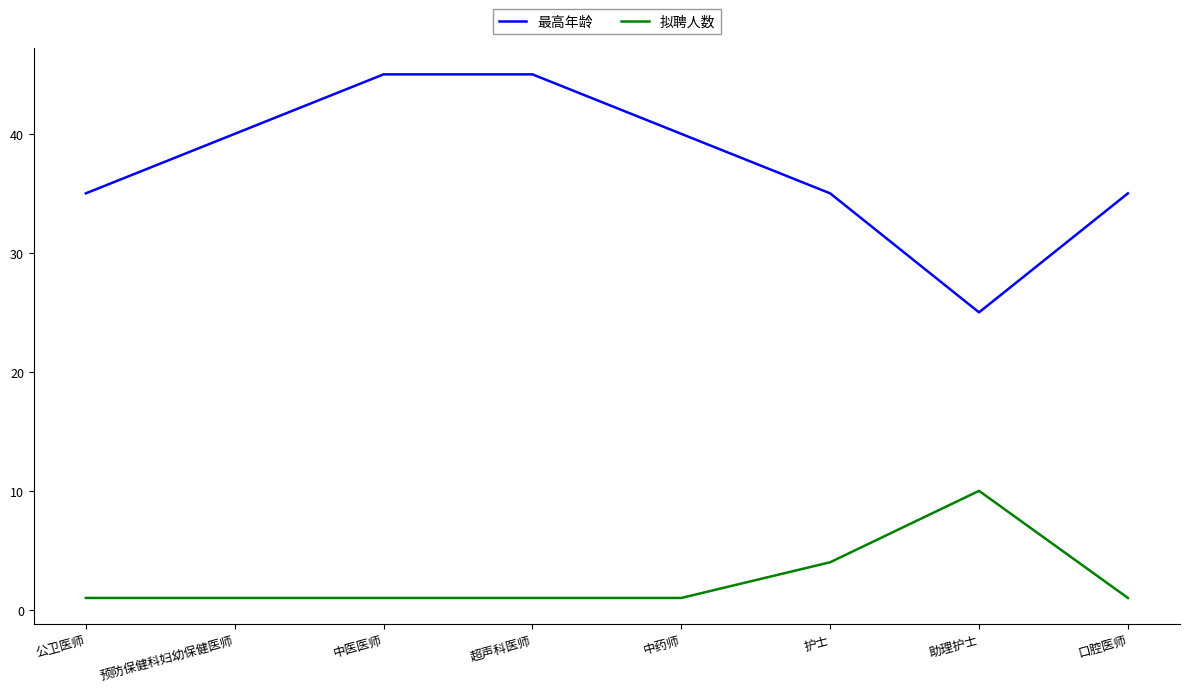

Is it true that 最高年龄 equals 35 at 口腔医师?

True